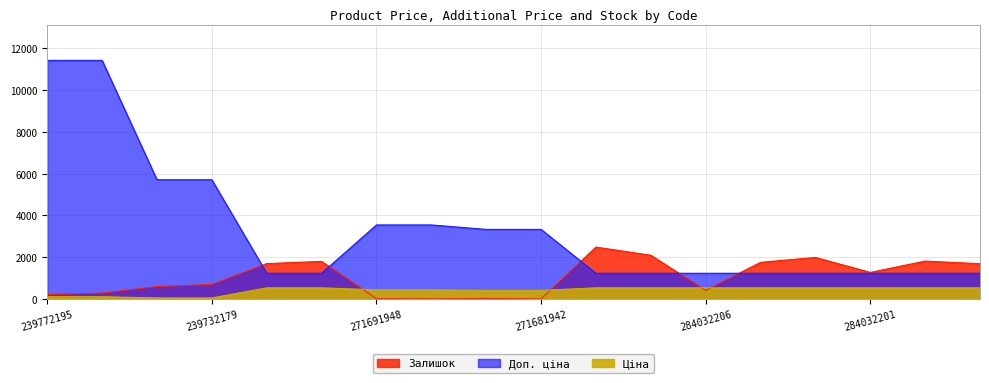

Between which two adjacent categories do Доп. ціна and Залишок first intersect?

239732179 and 284032204